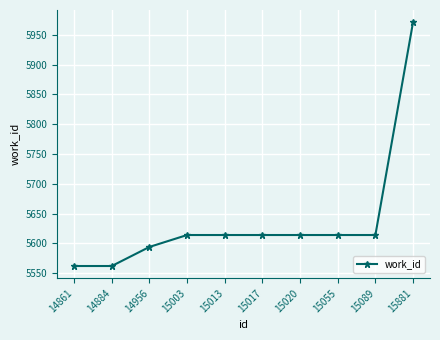

Read the value at 15013, to the nearest 50.

5600